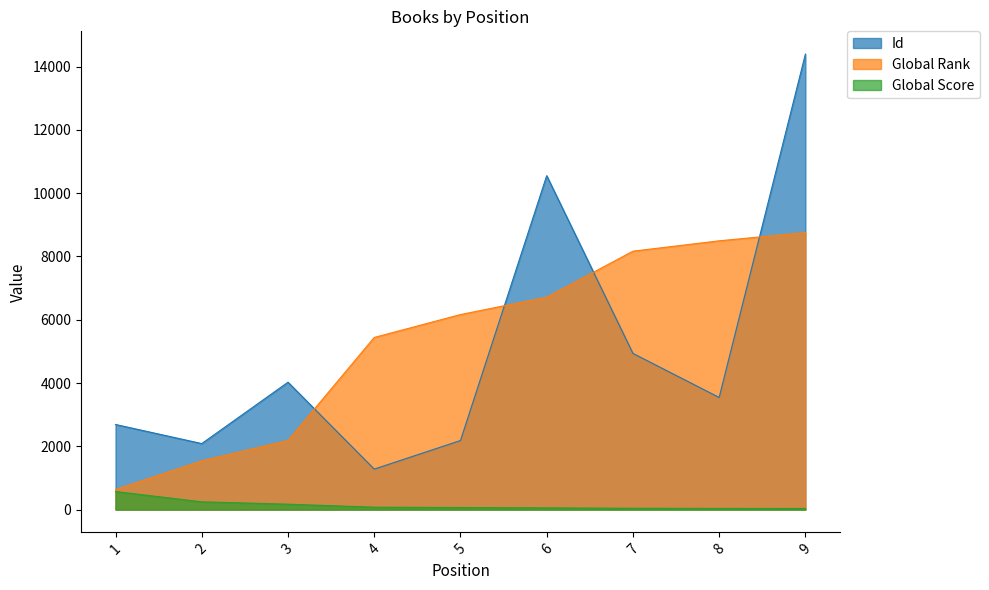

Is the value of Global Rank at 2 greater than the value of Id at 2?

No